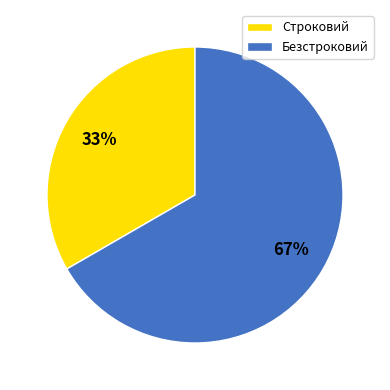

How many slices are in this pie chart?

2